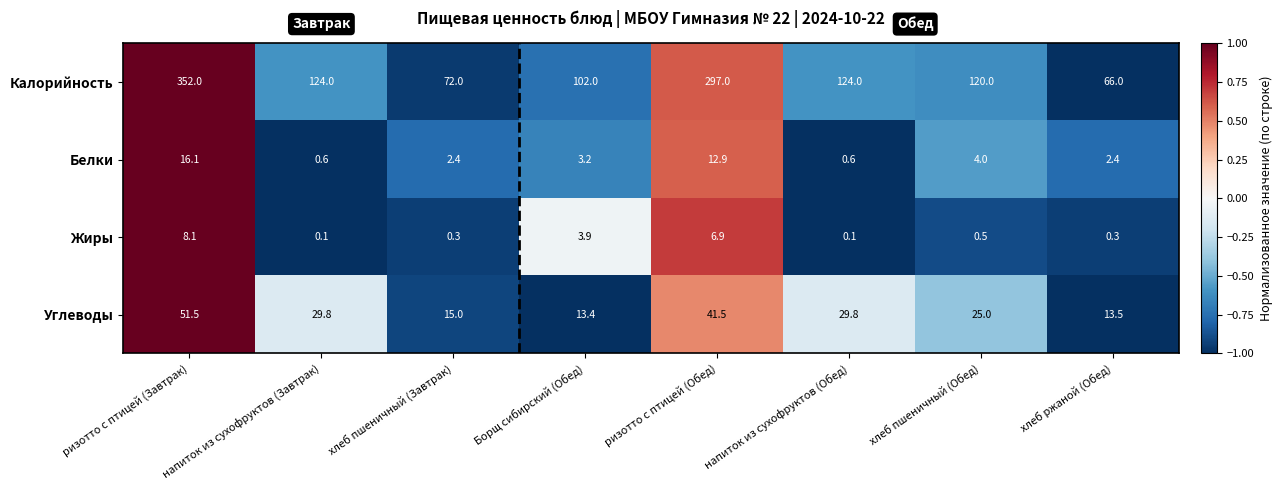

What is the smallest value displayed?

0.1